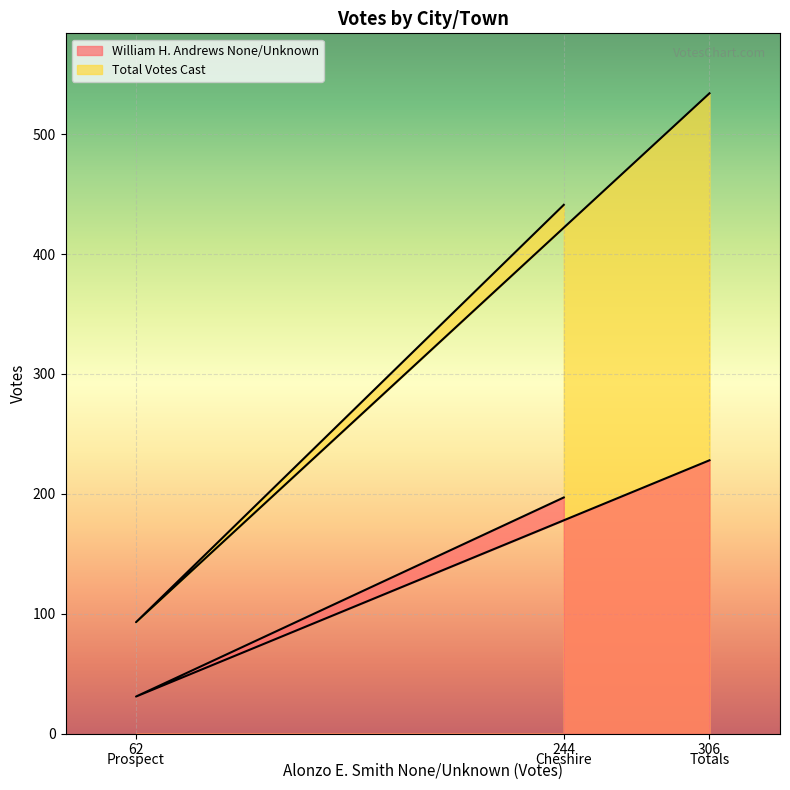

True or false: Total Votes Cast has a value of 534 at 306.

True